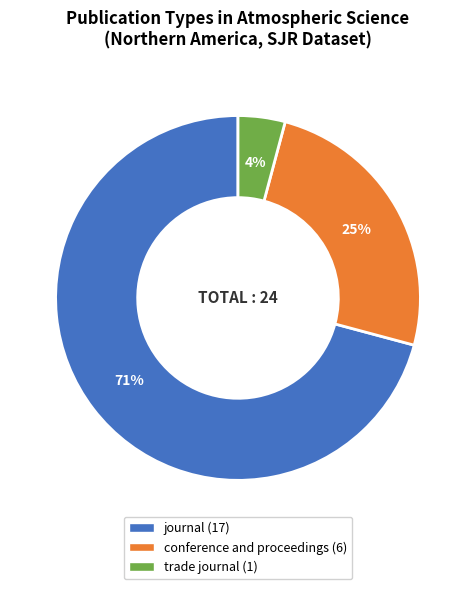

To the nearest percent, what is the difference between the largest and smallest slice percentages?

67%